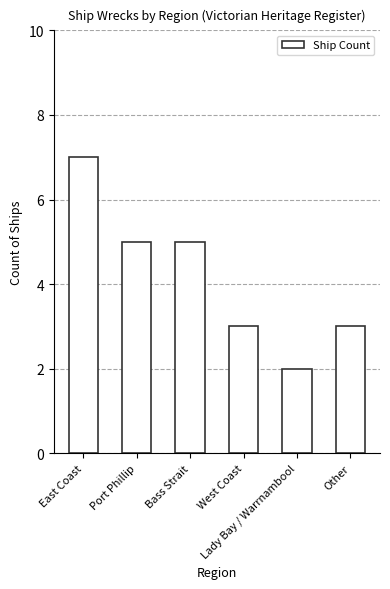

What is the value of the 2nd bar from the left?

5